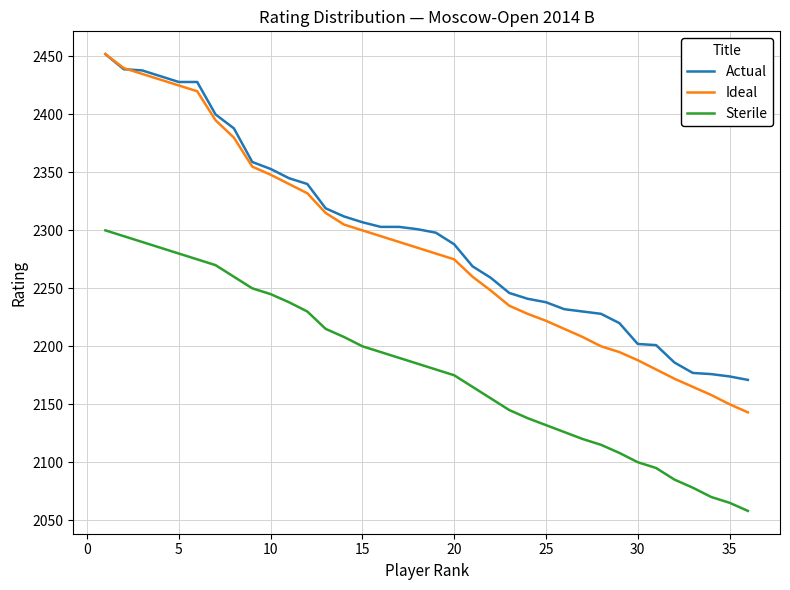

Does the chart display data point markers on the line(s)?

No